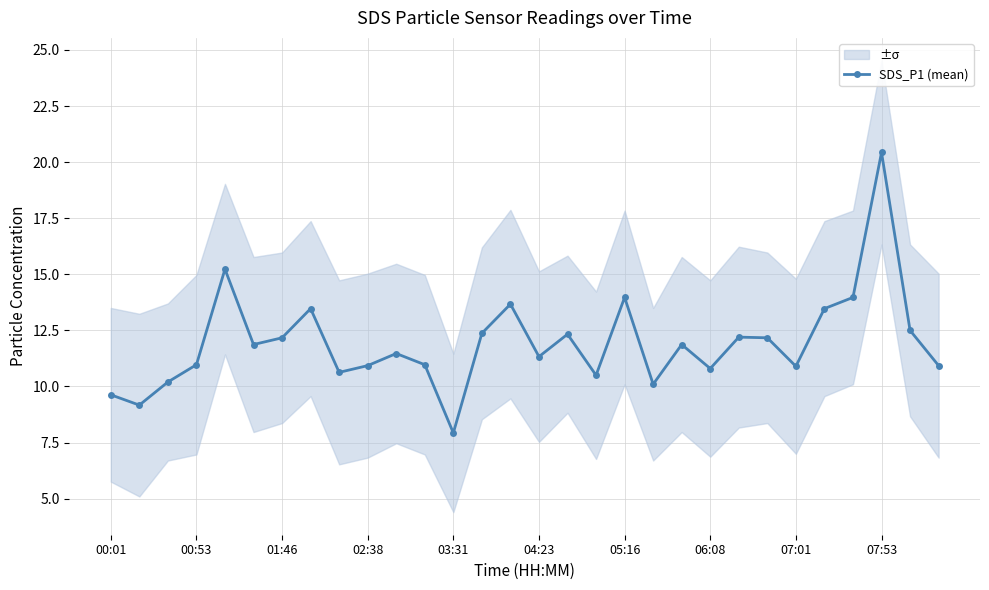

What position from the left is 17?

18